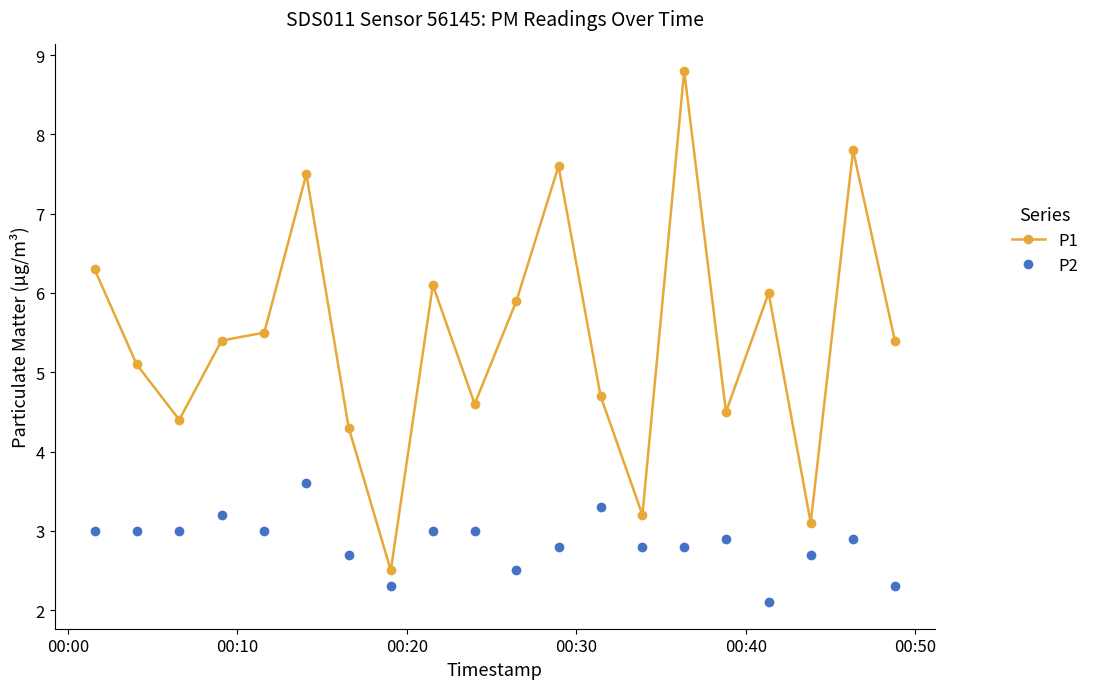

What is the value of the P1 point at the 6th from the left?

7.5